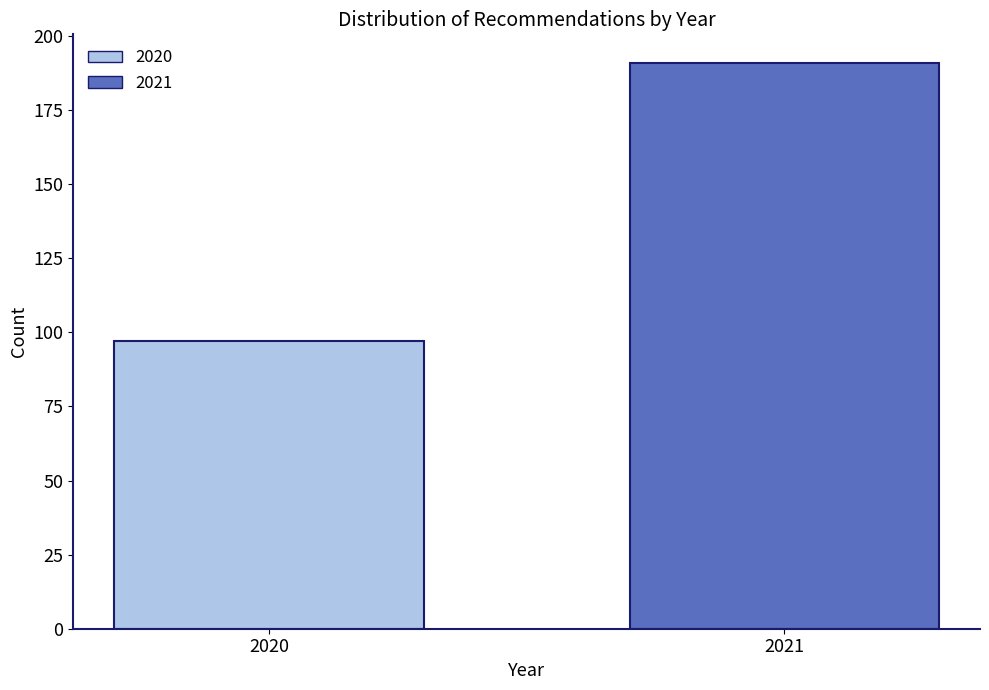

Reading right to left, list all the values displayed in this chart.

2021=191	2020=97